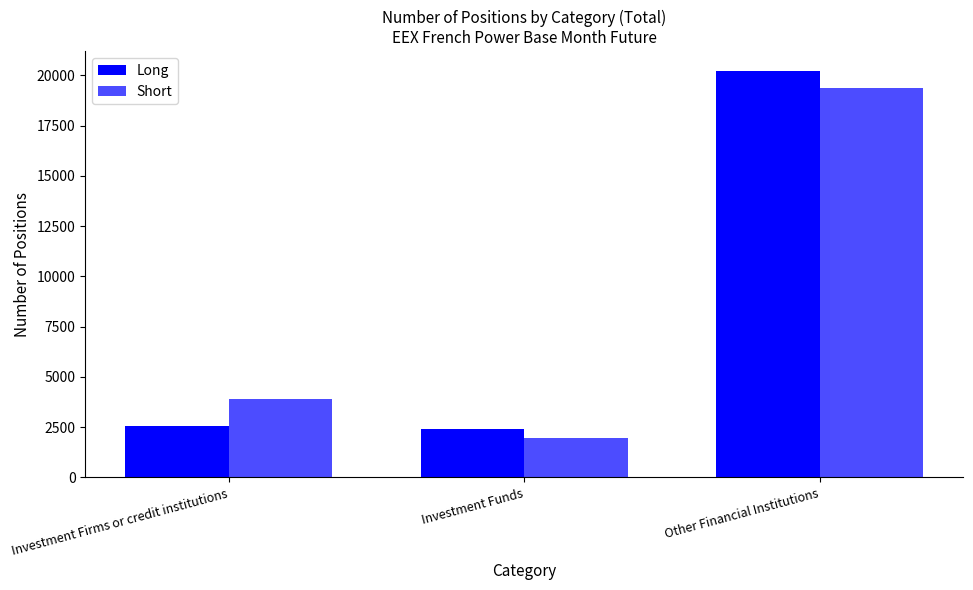

Between Investment Firms or credit institutions and Investment Funds, which series saw the biggest shift?

Short